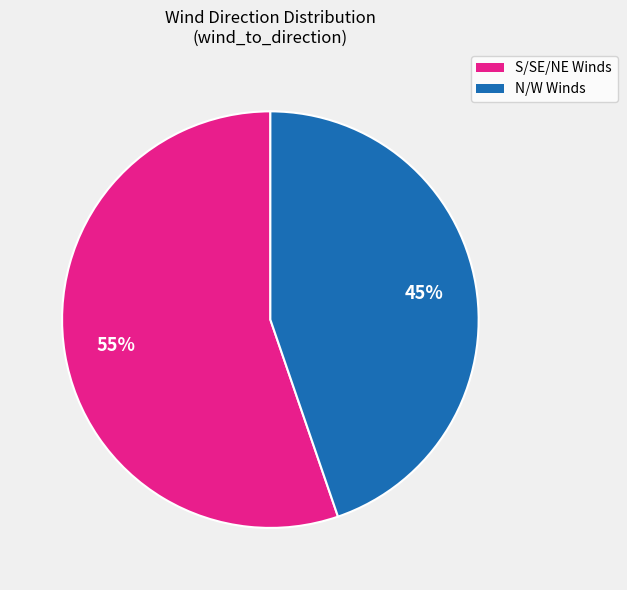

Is there any slice that represents more than half of the pie?

Yes